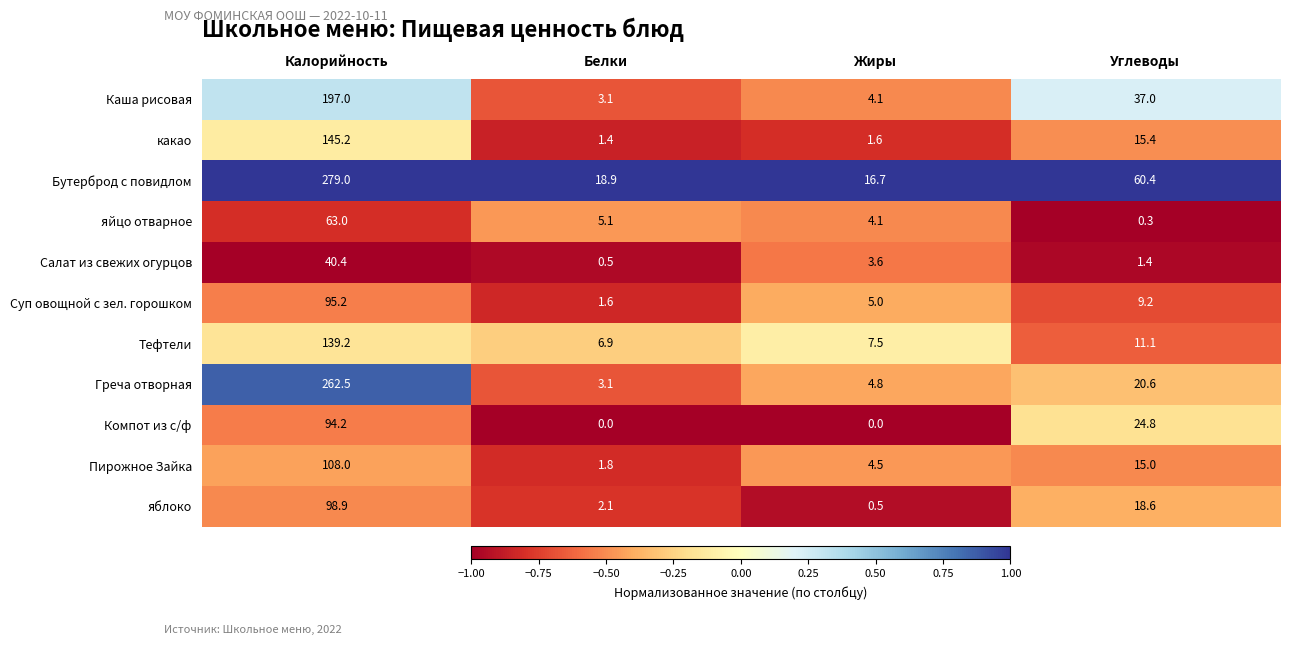

Which series has the widest spread of values?

Бутерброд с повидлом